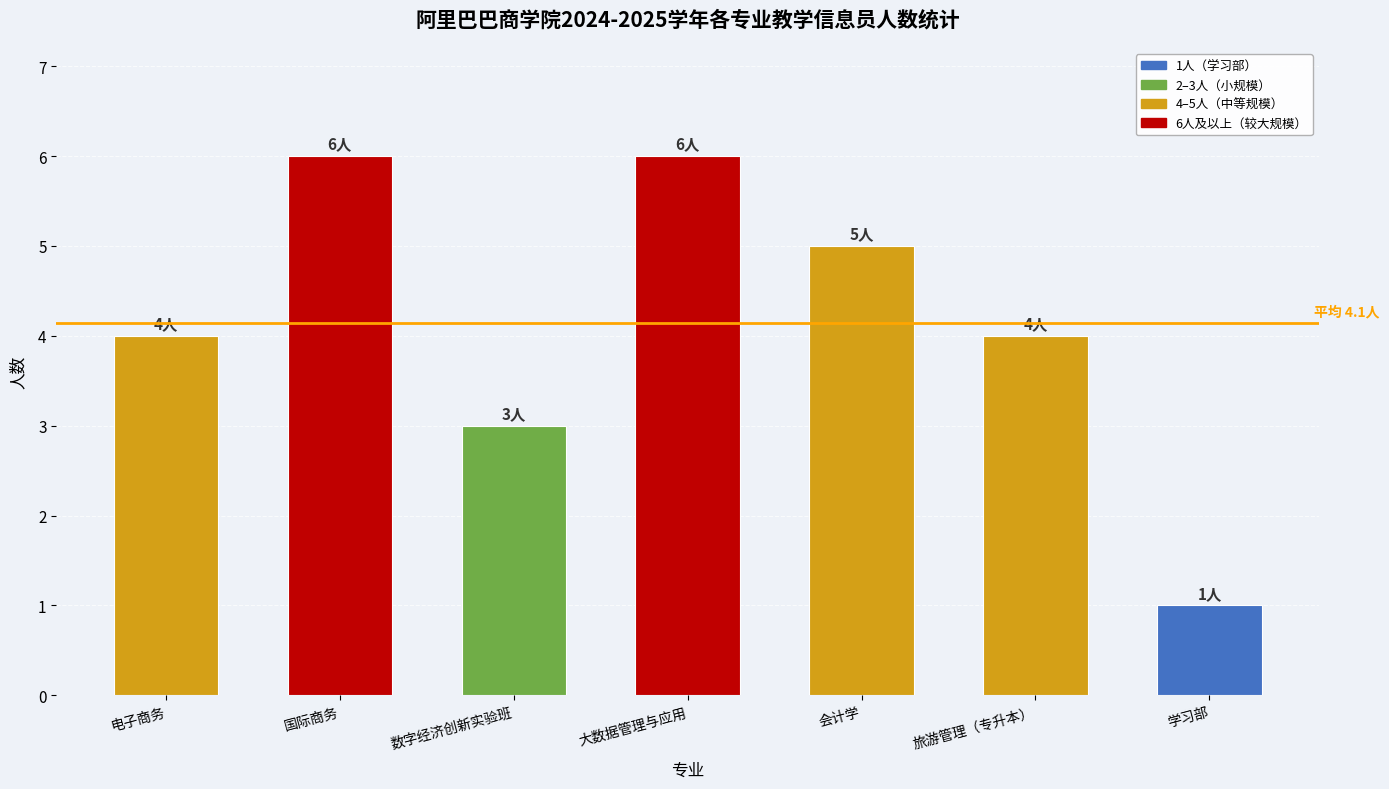

What is the ratio of the value at 国际商务 to the value at 大数据管理与应用?

1.0